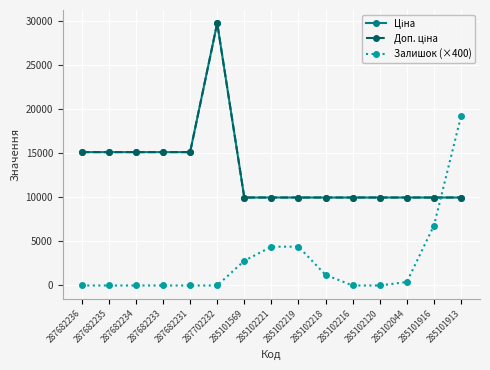

Is this an area chart (filled region under the line)?

No